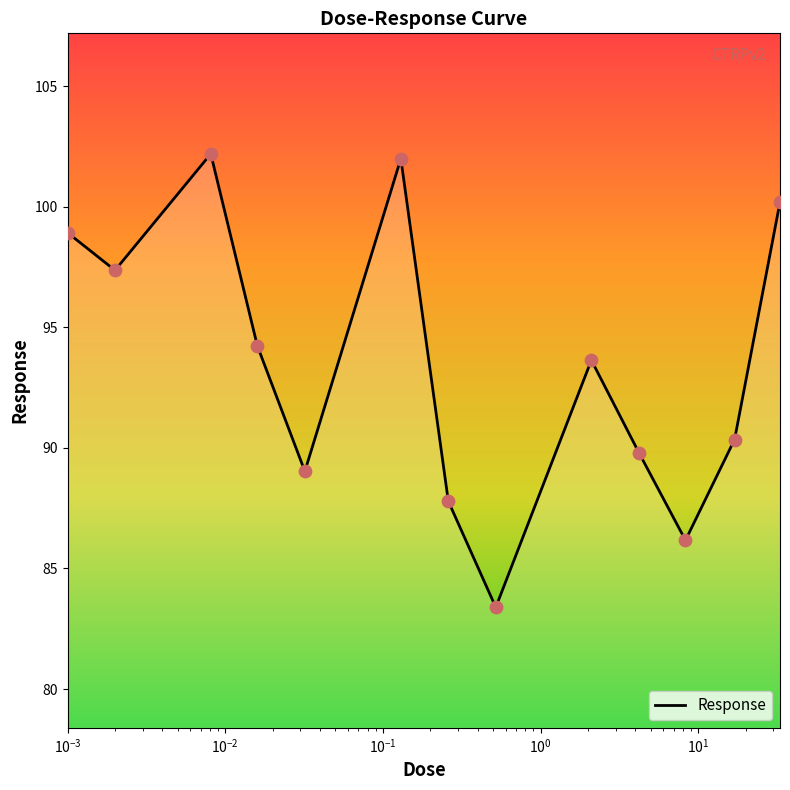

What is the maximum value shown in the chart?

102.2